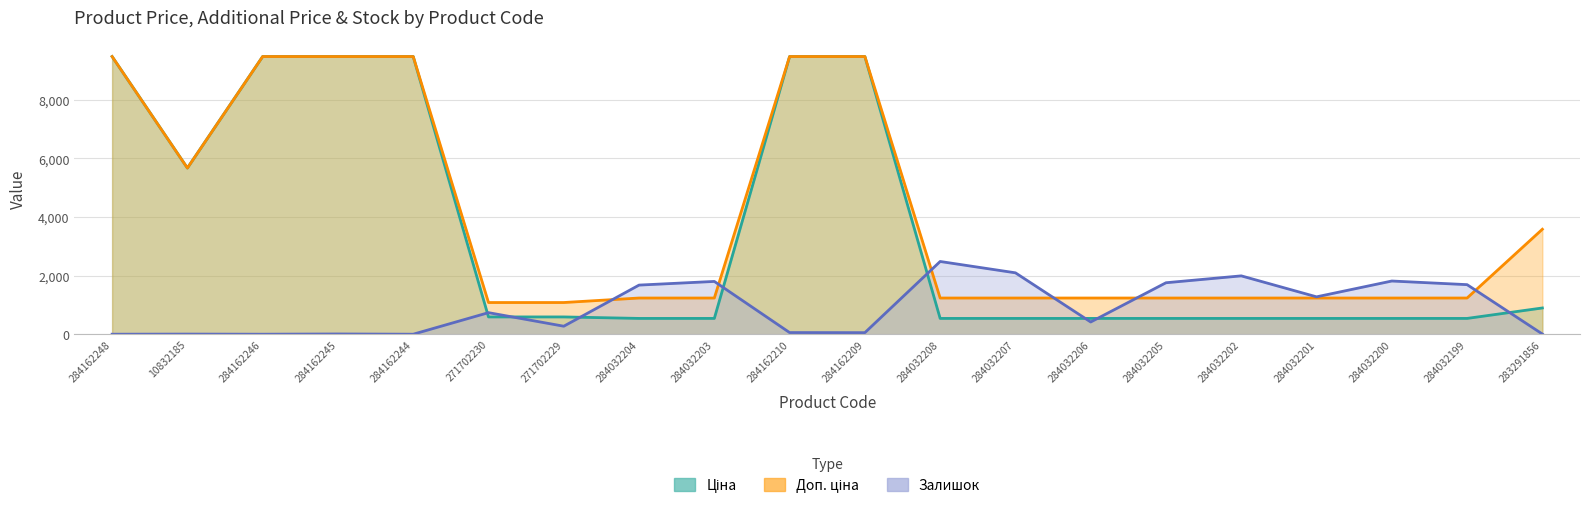

What is the label of the 16th point from the right?

284162244